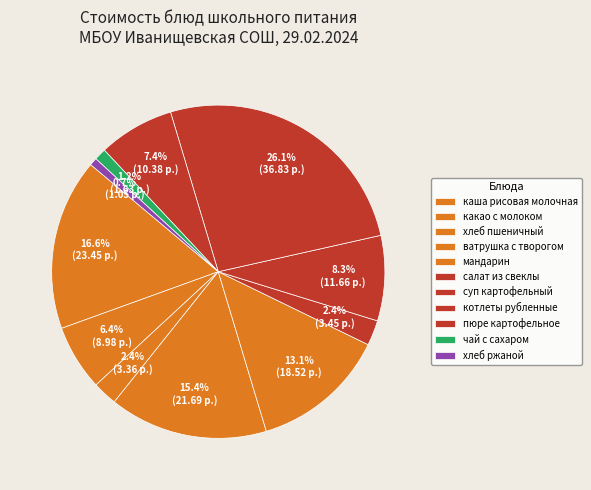

Count the number of slices in the pie.

11